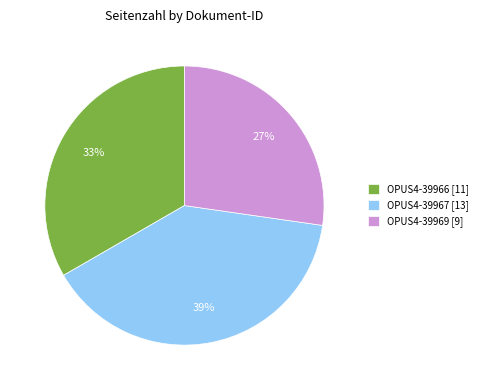

To the nearest percent, what is the difference between the largest and smallest slice percentages?

12%